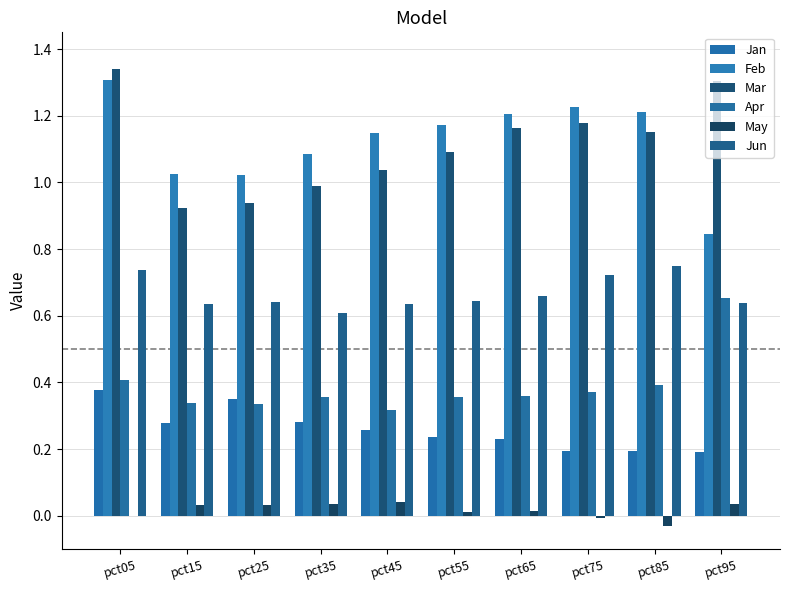

At how many categories does at least one series exceed 0?

10